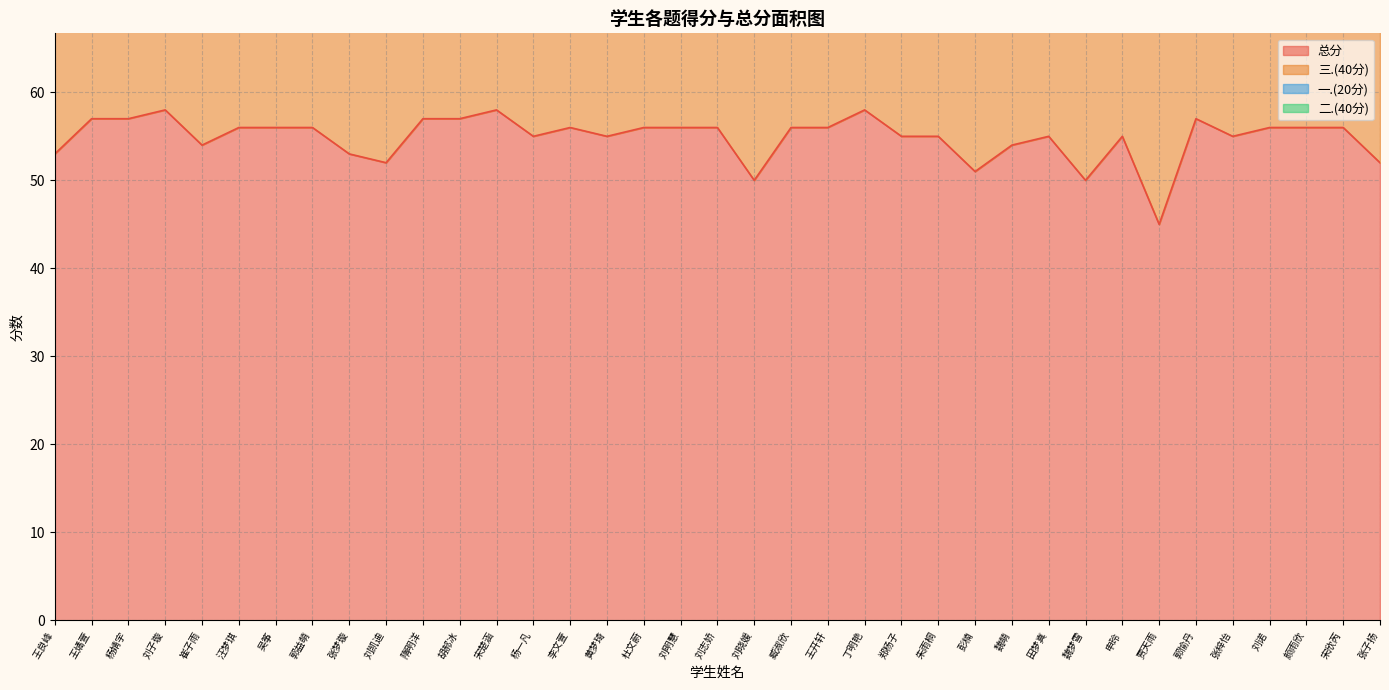

Which series has the largest range (max minus min)?

三.(40分)